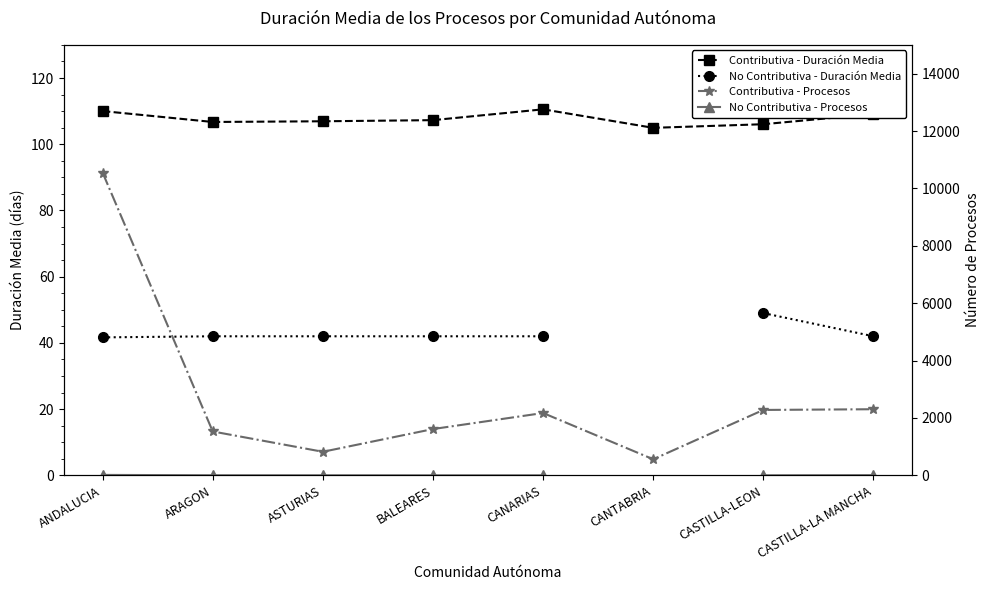

What is the value of the Contributiva - Duración Media point at the 3rd from the left?

106.9